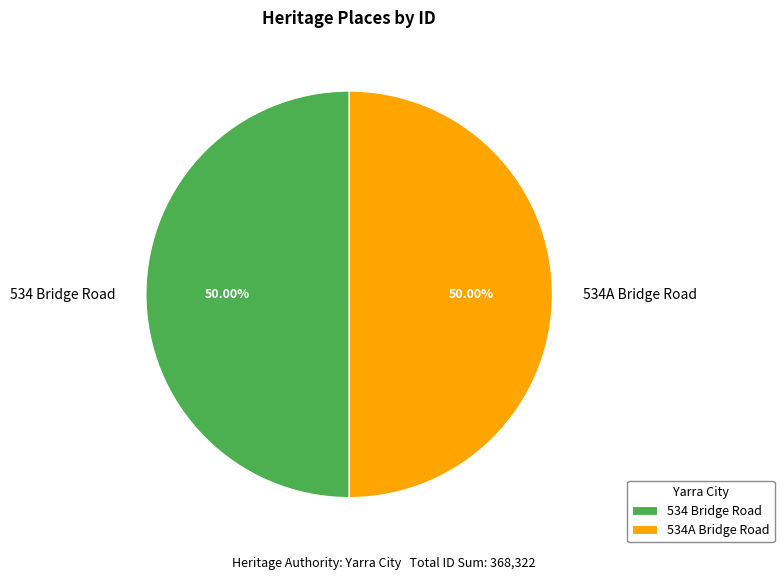

Is it true that 534 Bridge Road is 50% of the pie?

True